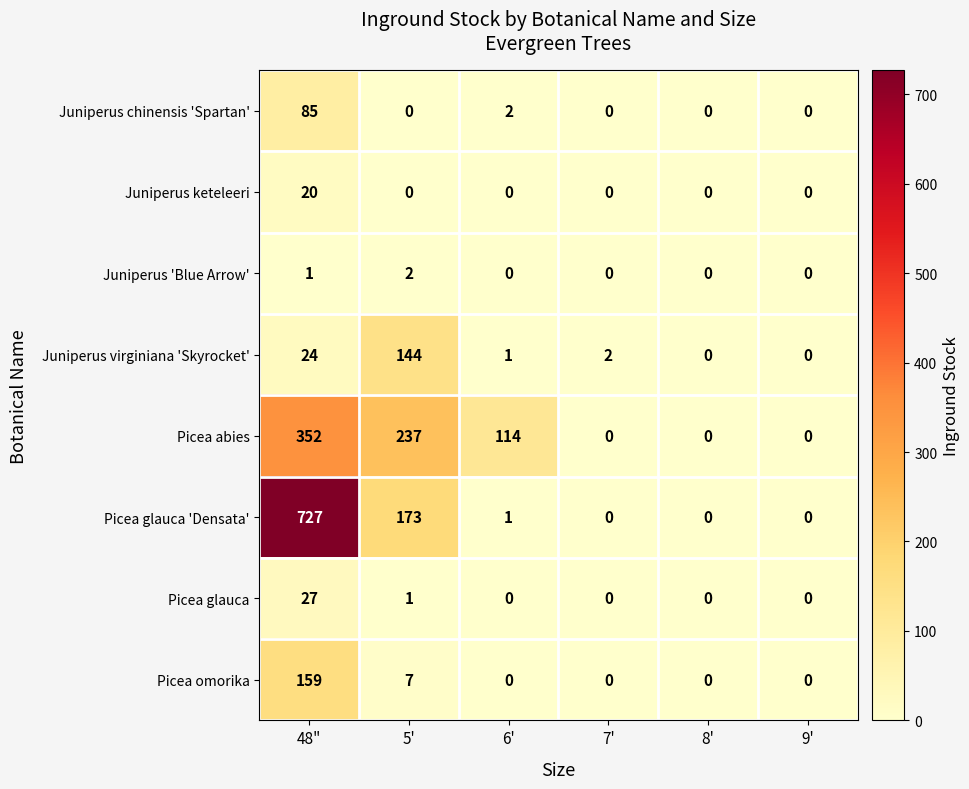

What value does the Juniperus keteleeri series have at 48"?

20